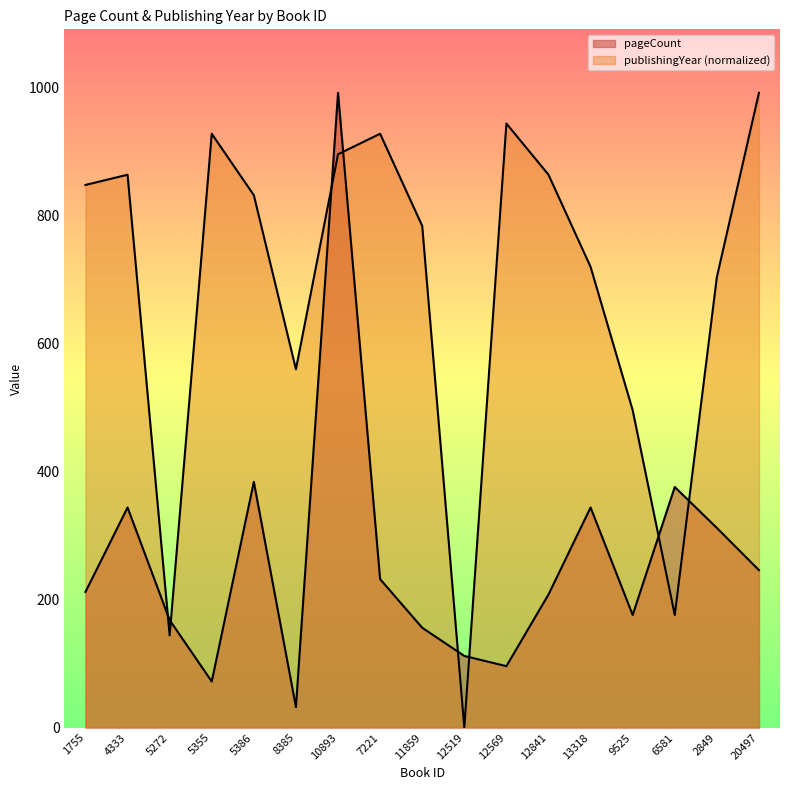

True or false: publishingYear and pageCount cross at least once.

True